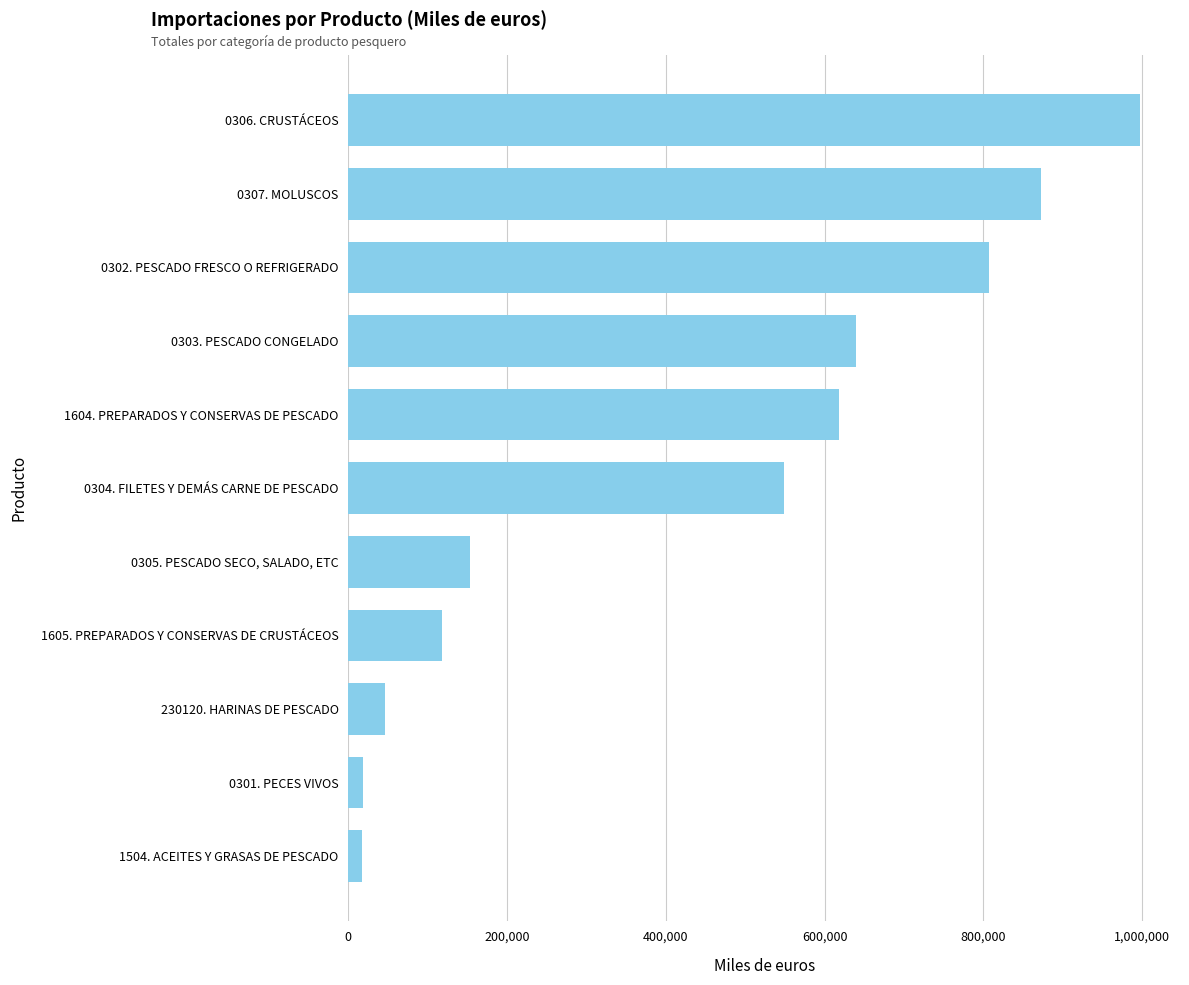

Which has a higher value, 0304. FILETES Y DEMÁS CARNE DE PESCADO or 0305. PESCADO SECO, SALADO, ETC?

0304. FILETES Y DEMÁS CARNE DE PESCADO